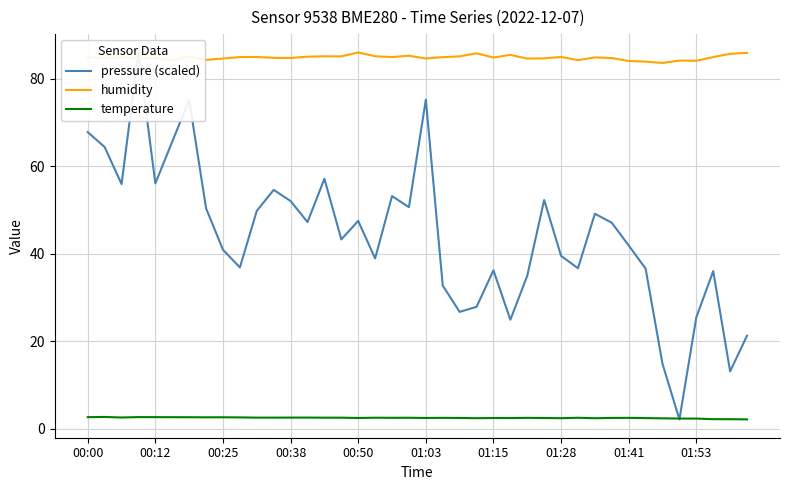

True or false: temperature and humidity intersect in this chart.

False